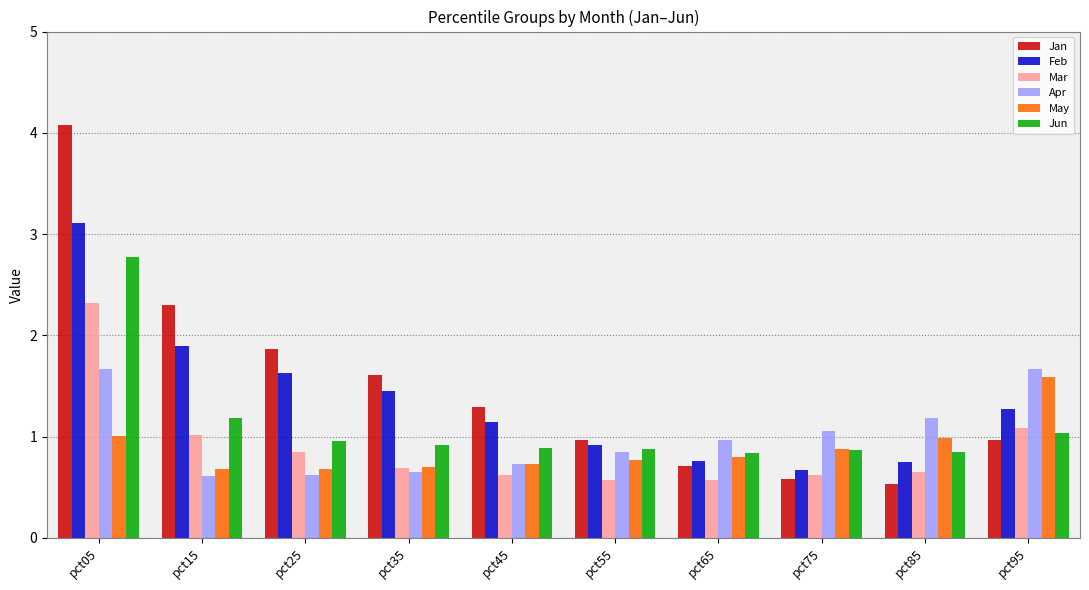

What is the highest value of the May series?

1.6